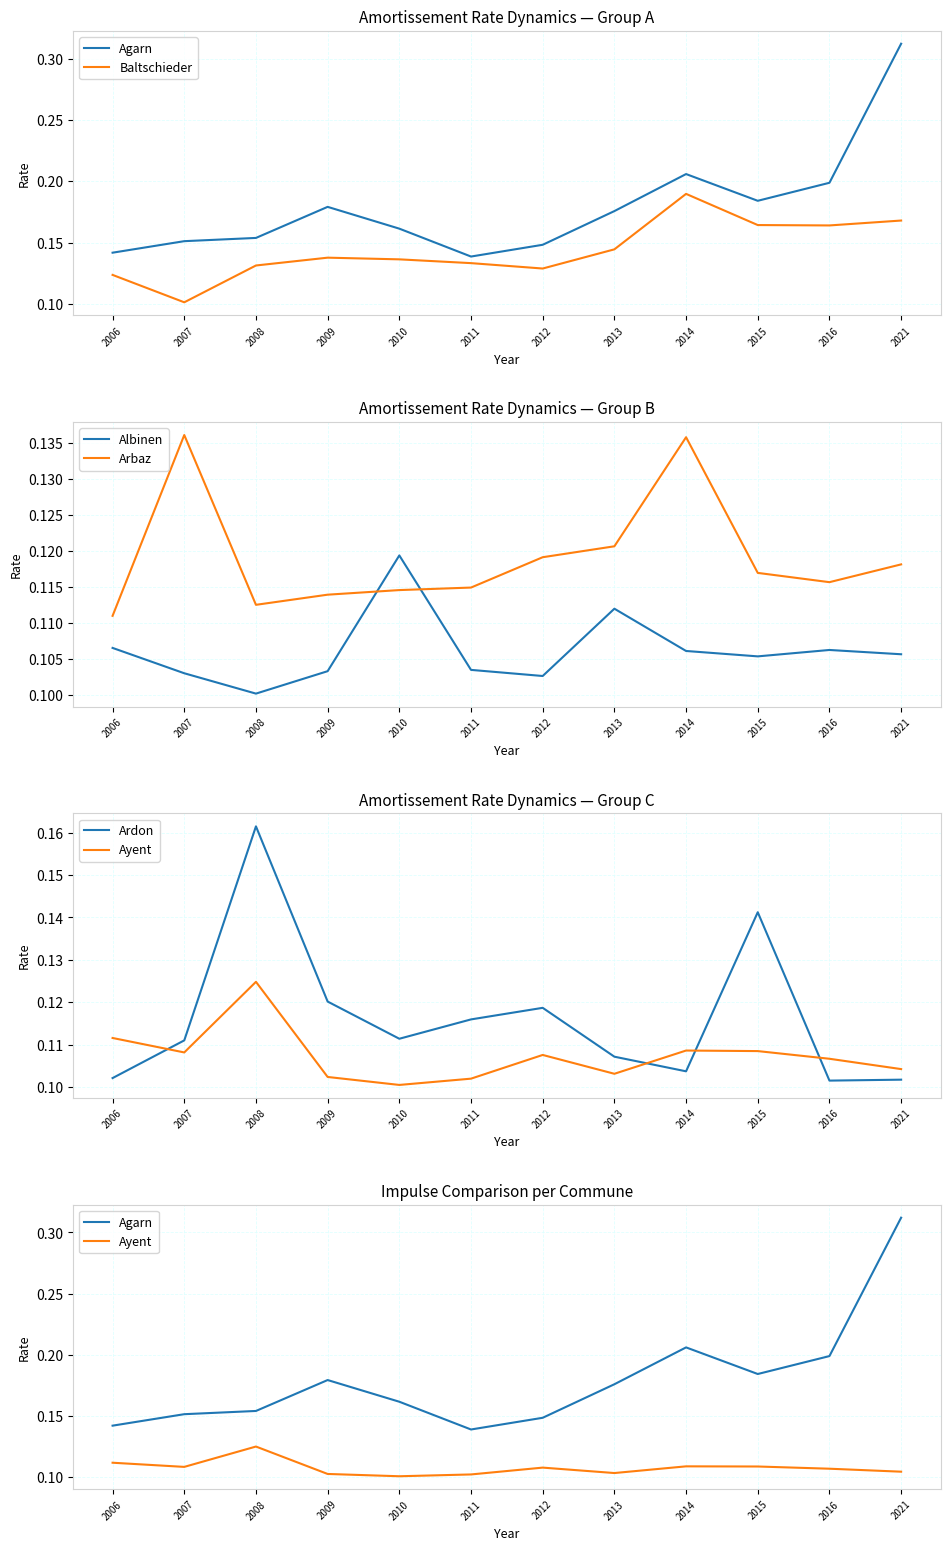

In Ardon, how many points are higher than both neighbors (excluding endpoints)?

3